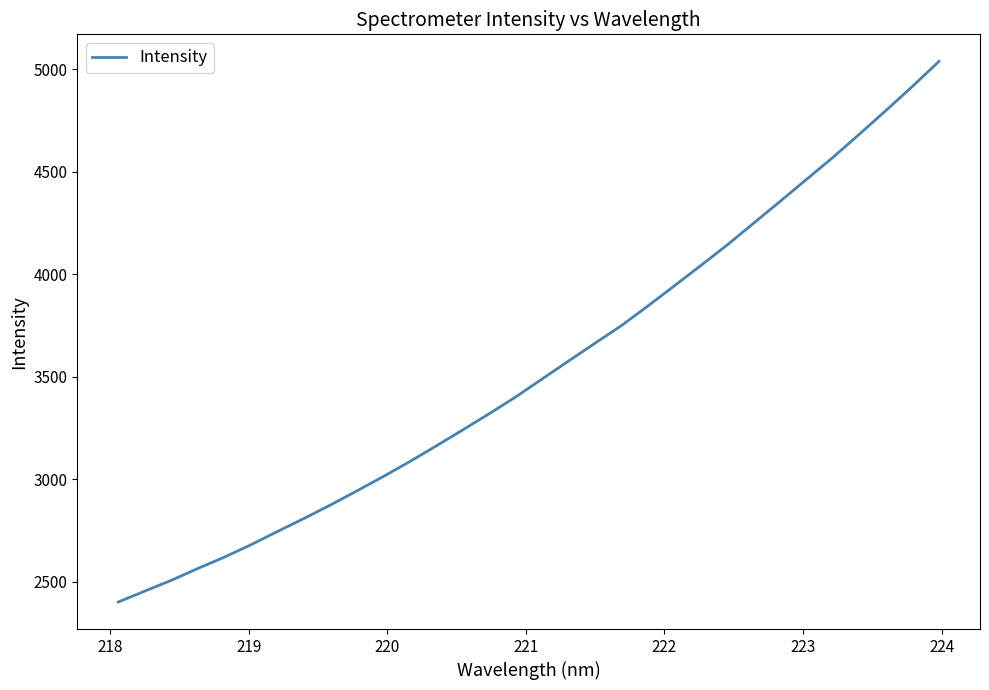

What is the minimum value shown in the chart?

2400.9